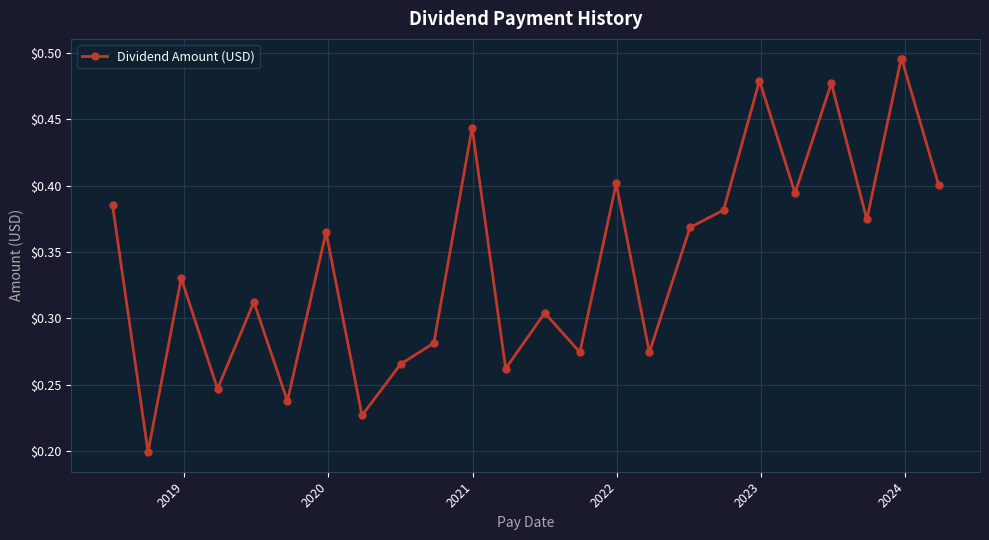

How many points are lower than both their immediate neighbors (excluding endpoints)?

9